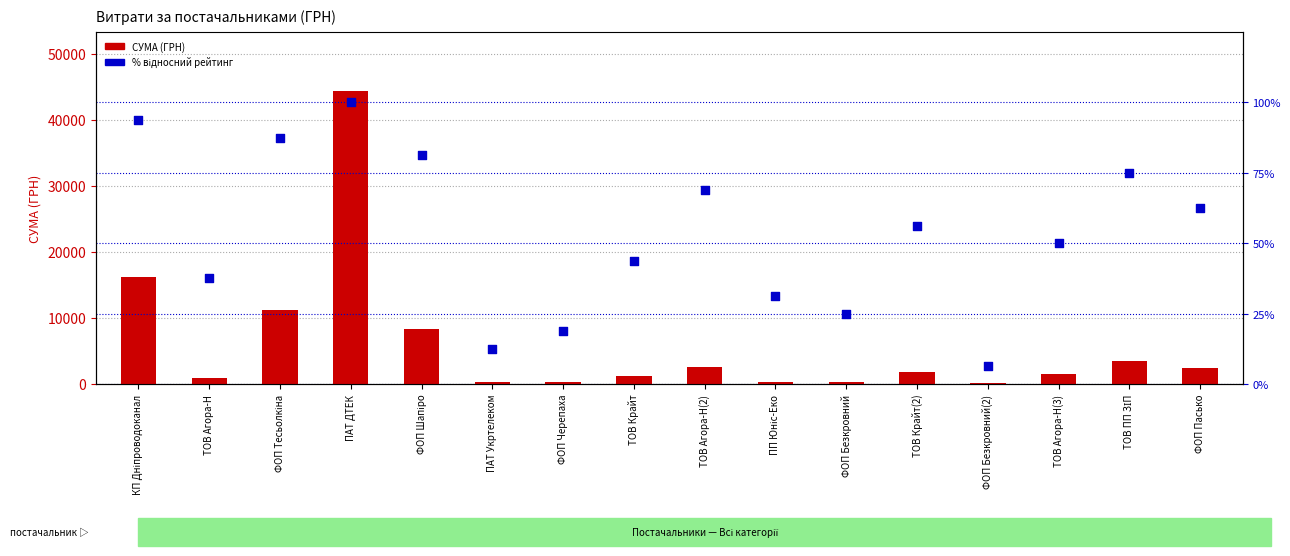

Which series has the largest Y range (max minus min)?

СУМА (ГРН)